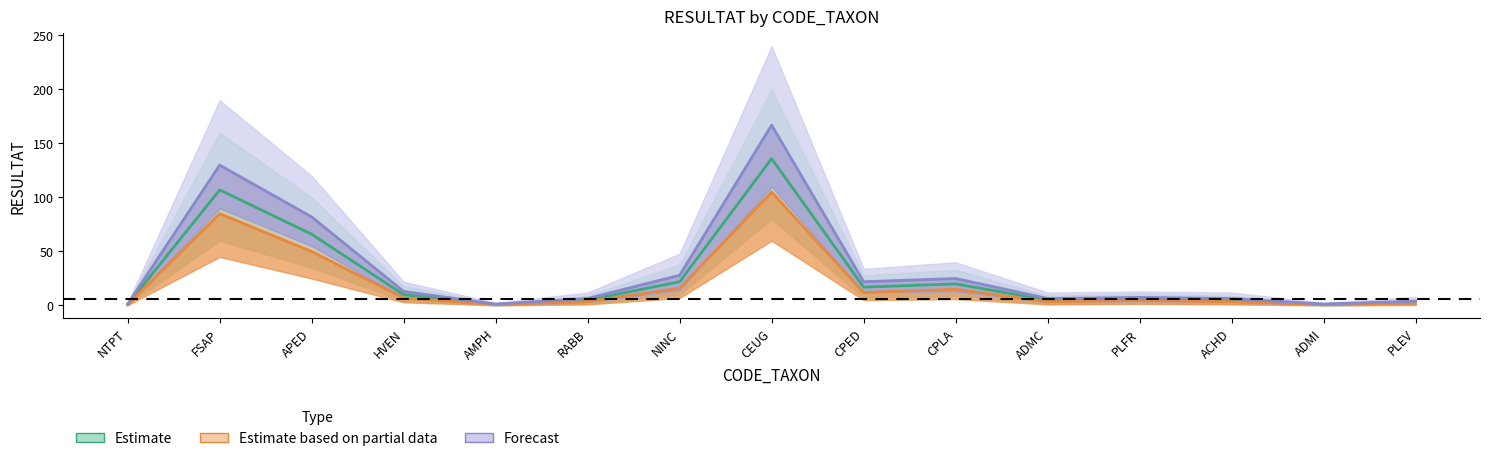

At which category does Forecast reach its first local valley?

AMPH